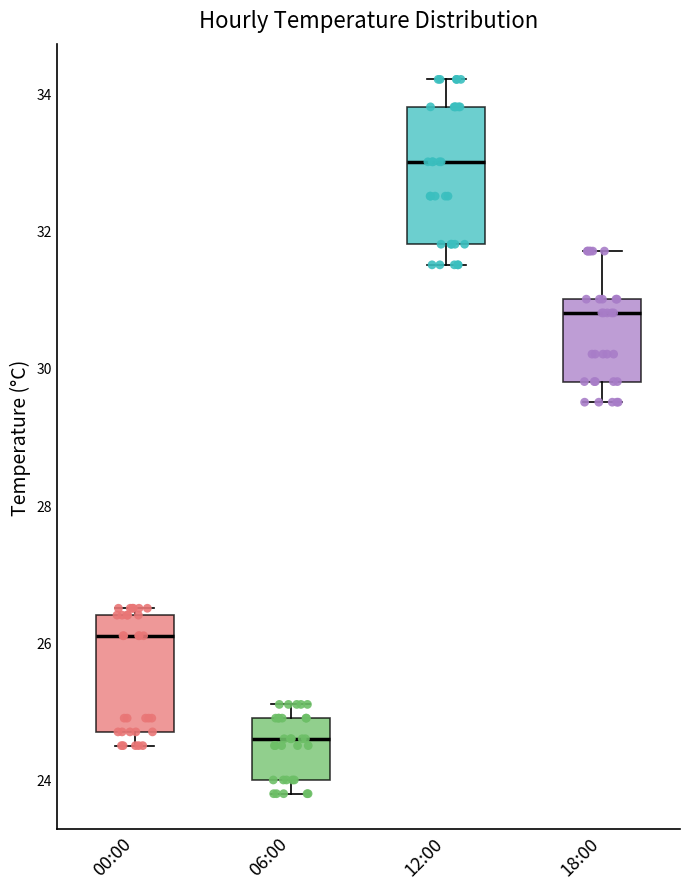

Reading left to right, read every box against the y-axis: the position of its median line, the range the box covers, and the ends of its whiskers. The values are not printed on the chart, so give them approximately, as read against the axis.

00:00: median 26.2, box 24.8 to 26.4, whiskers 24.6 to 26.6
06:00: median 24.6, box 24.0 to 25.0, whiskers 23.8 to 25.2
12:00: median 33.0, box 31.8 to 33.8, whiskers 31.6 to 34.2
18:00: median 30.8, box 29.8 to 31.0, whiskers 29.6 to 31.8